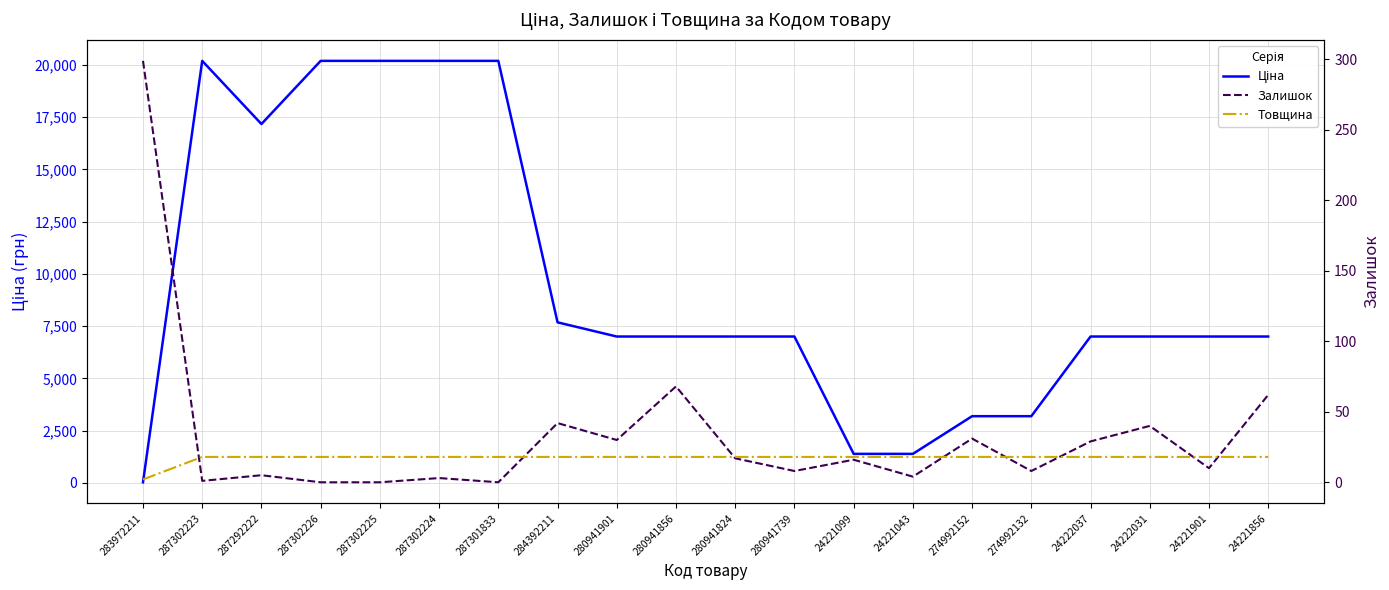

Between which two adjacent categories do Ціна and Залишок first intersect?

283972211 and 287302223